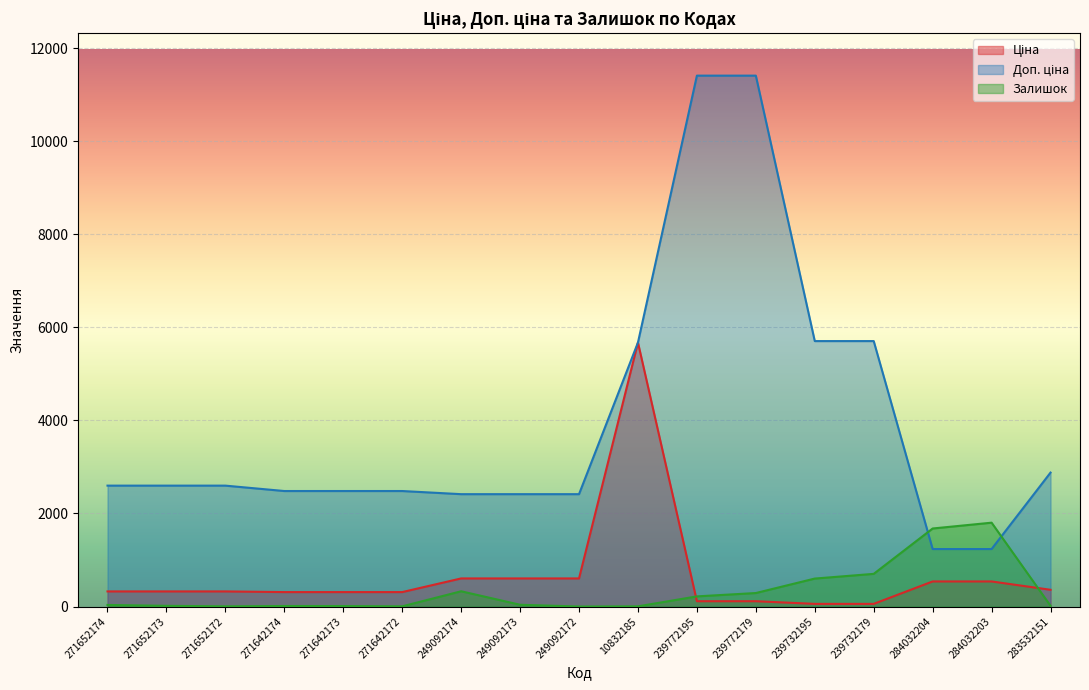

What is the difference between the second highest and minimum values in the Доп. ціна series?

10174.6